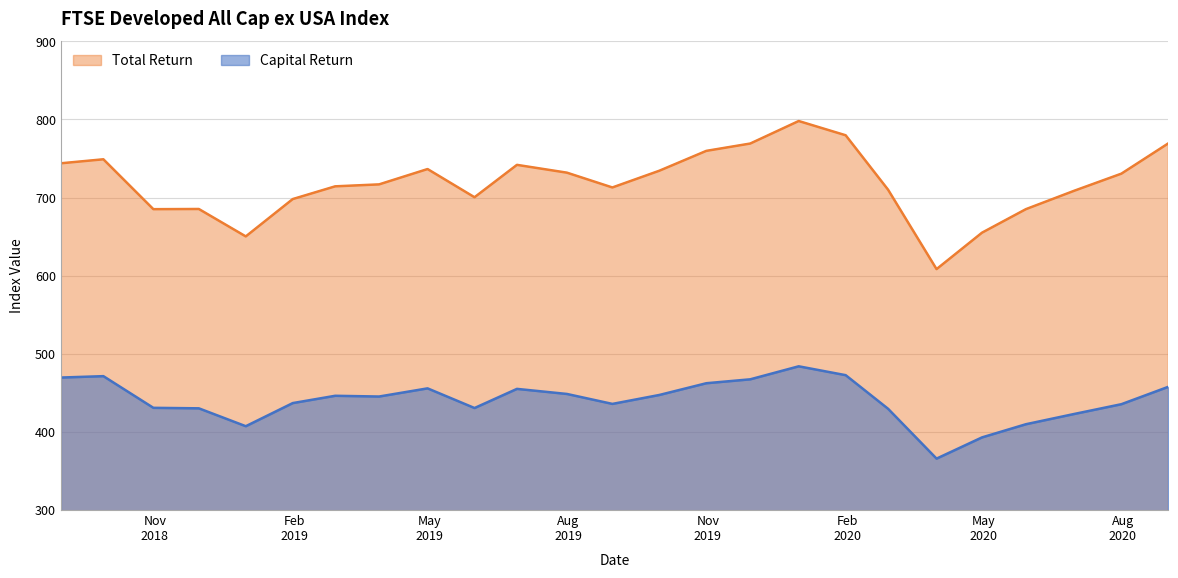

At which category does Total Return reach its first local peak?

2018-09-28